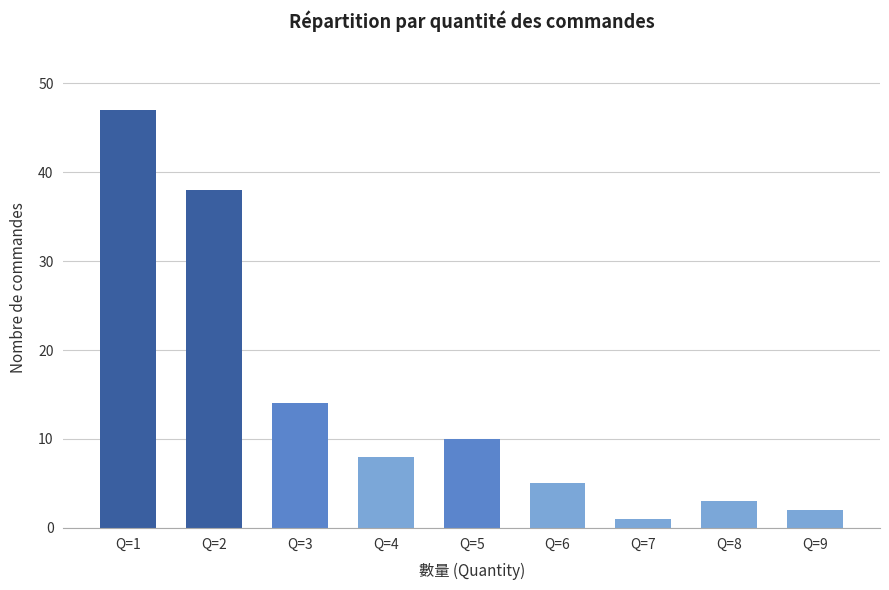

The value at Q=8 is 3. True or false?

True